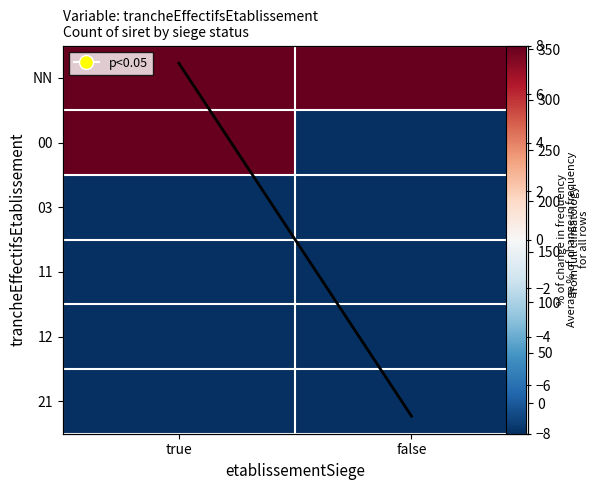

Where is 21 nearest to the value -78?

true